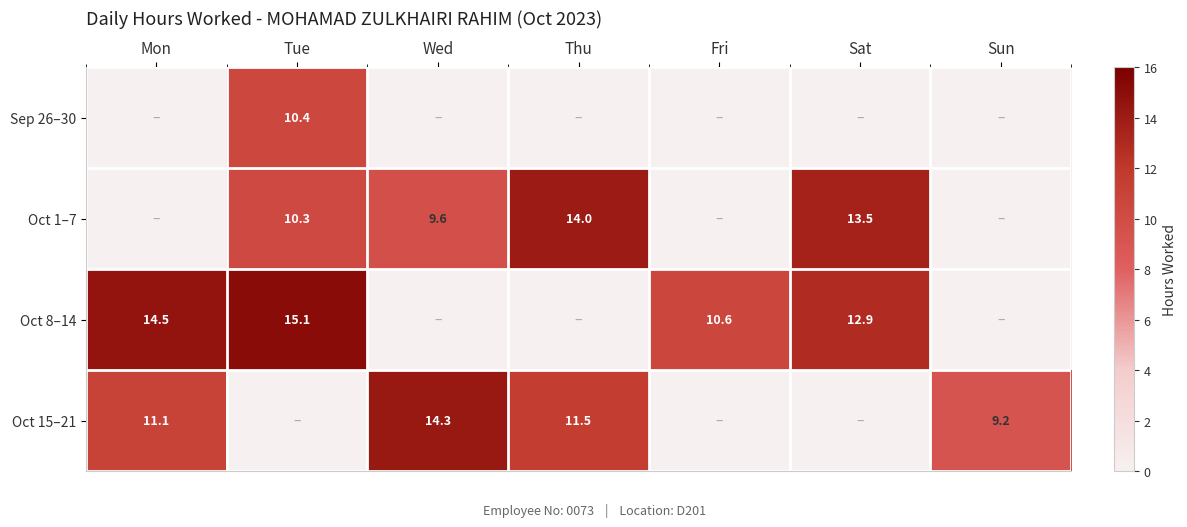

At which category is the sum across all series the highest?

Tue